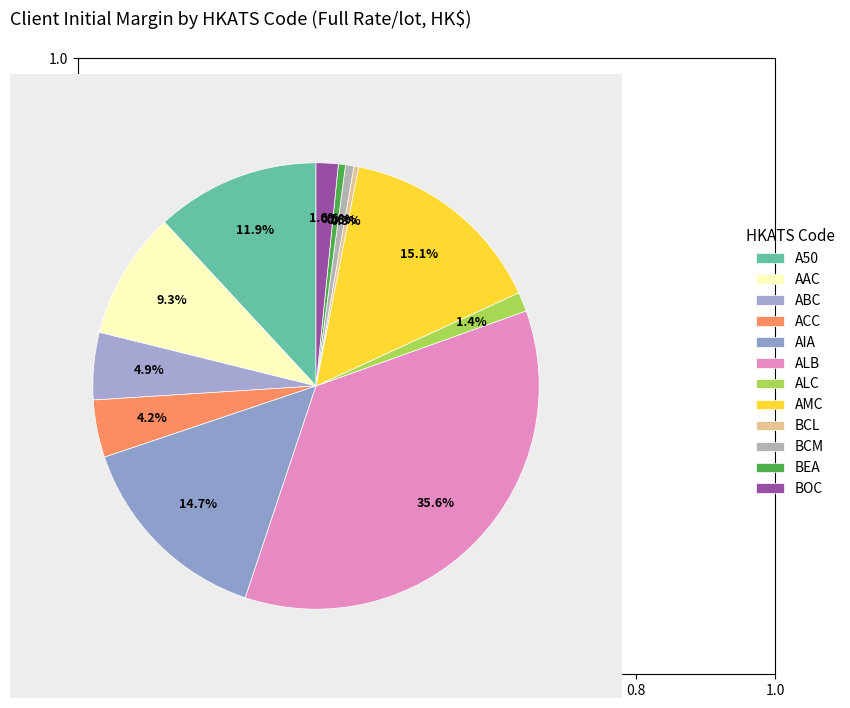

Count the number of slices in the pie.

12